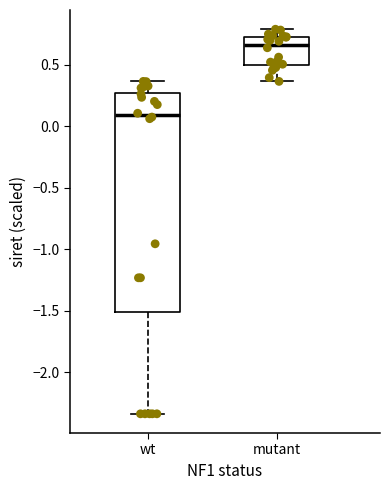

Which box is the tallest, from its lower edge to its upper edge?

wt